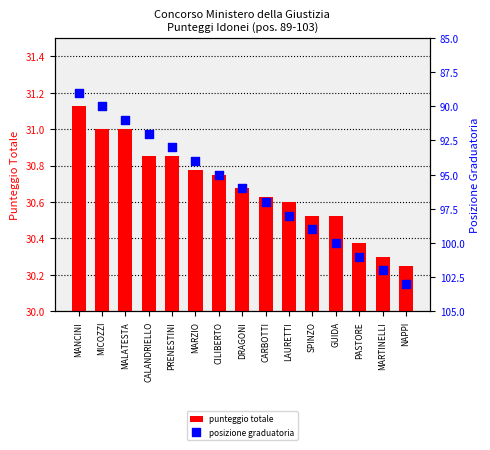

Which series has the largest total across all categories?

posizione graduatoria